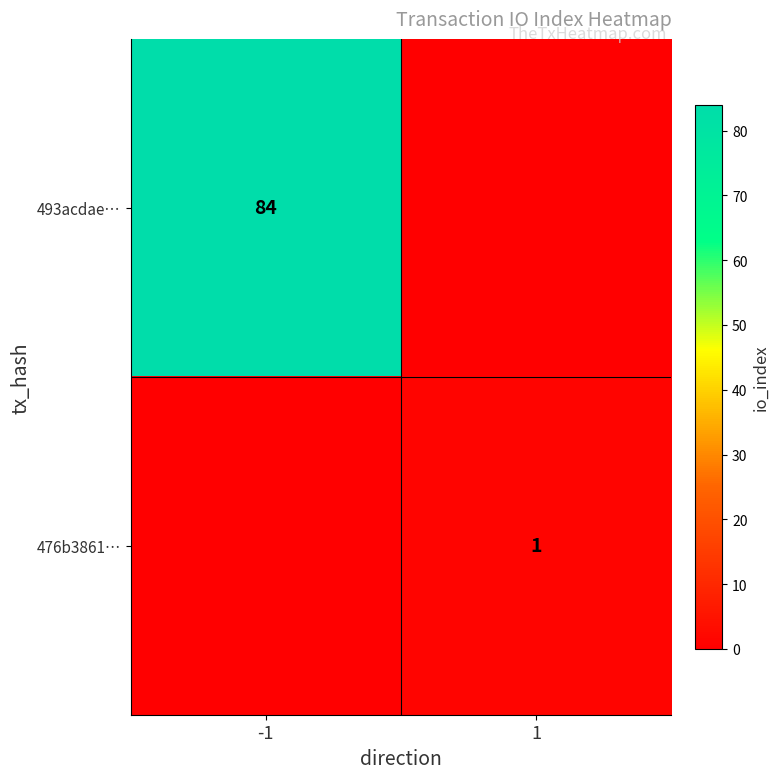

Is it true that 476b3861… equals 1 at 1?

True